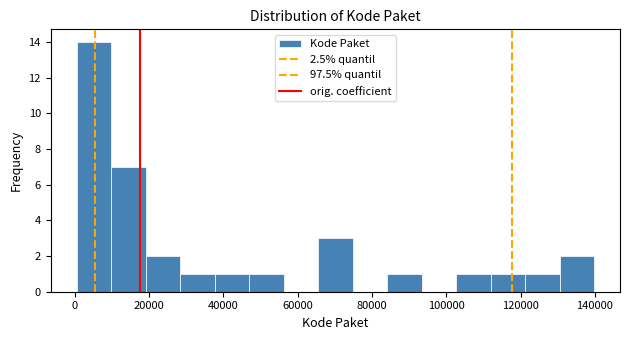

Which range on the x-axis has the tallest bar?

0 to 10000